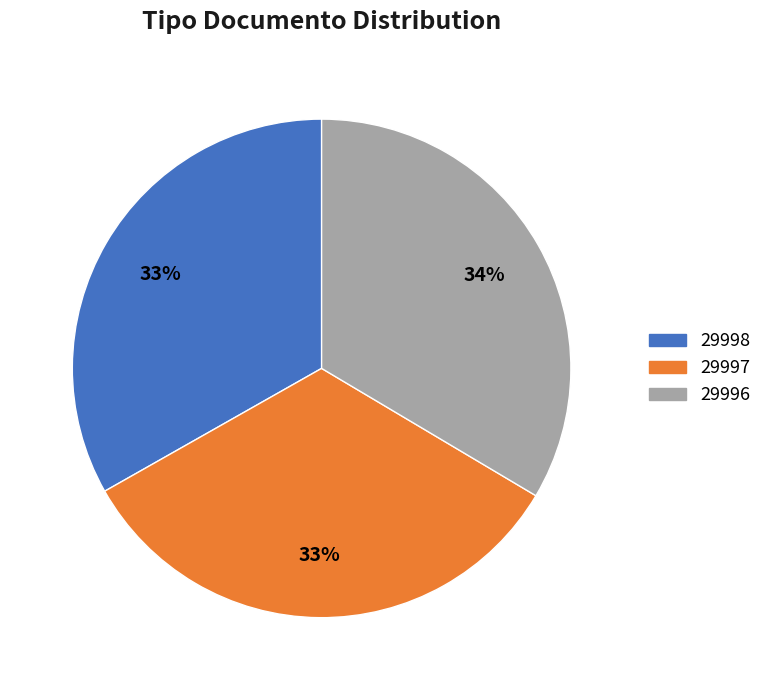

To the nearest percent, what percentage of the pie is 29996?

34%